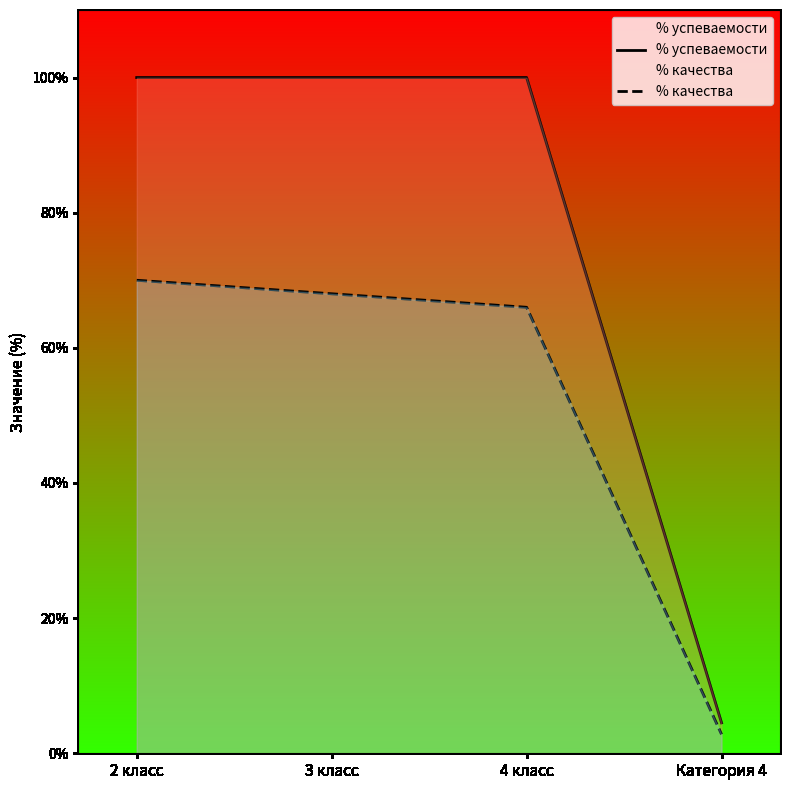

Rank the series by their average value, from lowest to highest.

% качества, % успеваемости